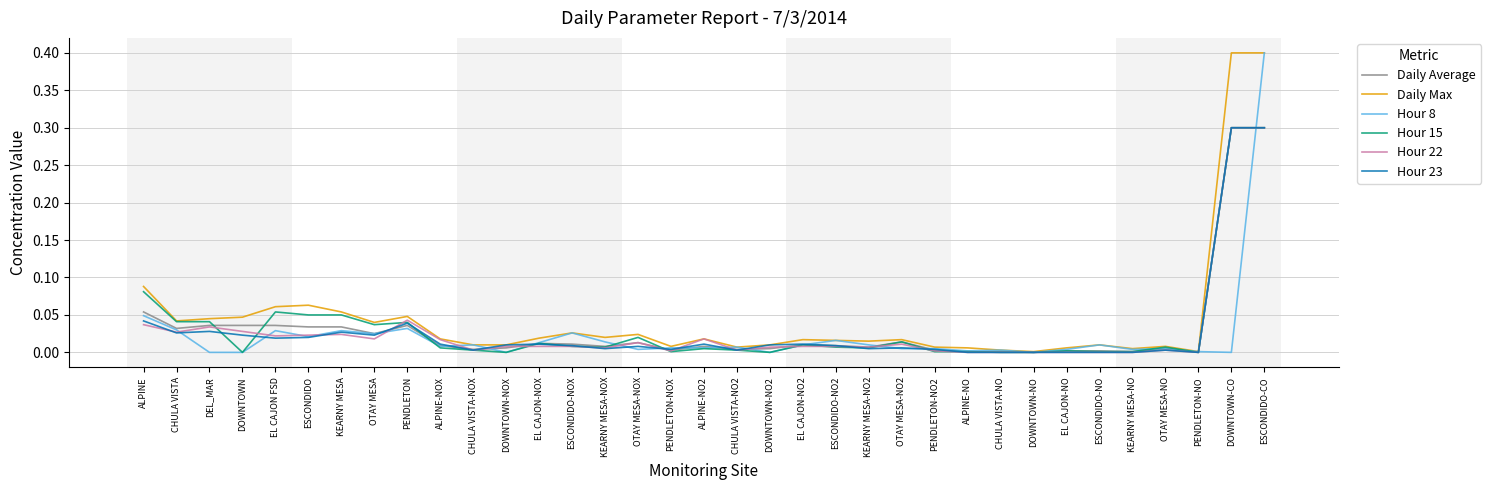

Is it true that Hour 22 equals 0.0 at OTAY MESA-NO2?

True